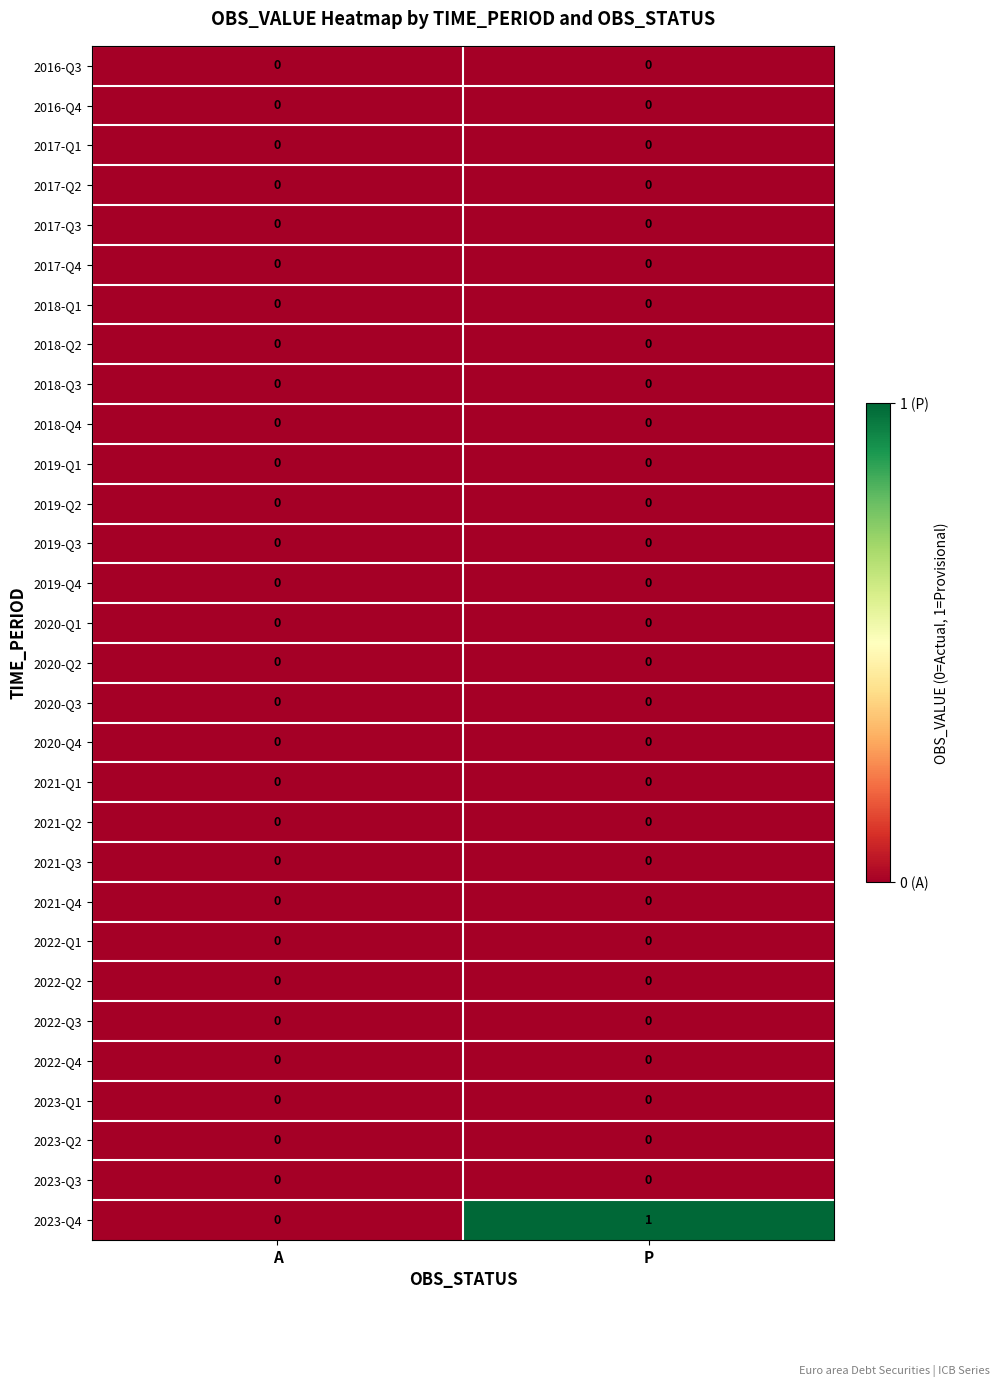

Between A and P, which series saw the biggest shift?

2023-Q4